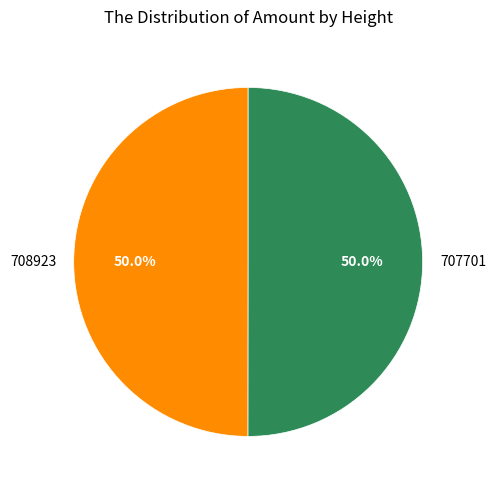

Approximately how many times larger is the value at 707701 compared to 708923?

1.0